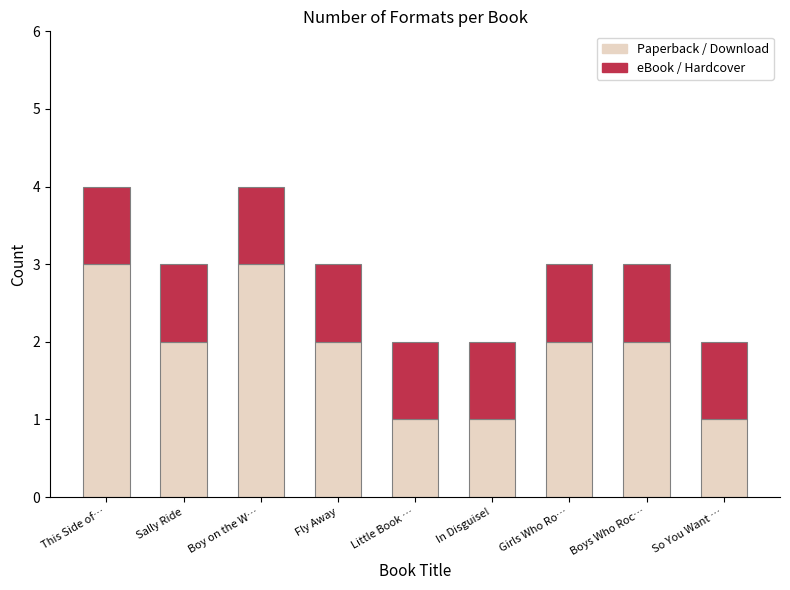

What is the sum of the Paperback / Download values at So You Want … and Boys Who Roc…?

3